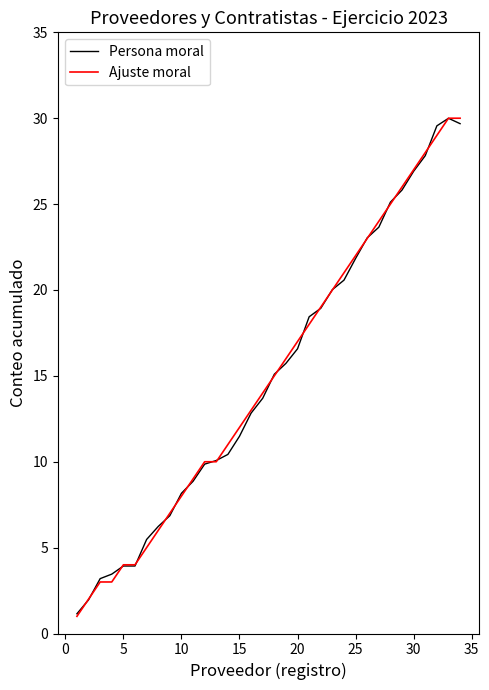

How many distinct data groups are displayed?

2